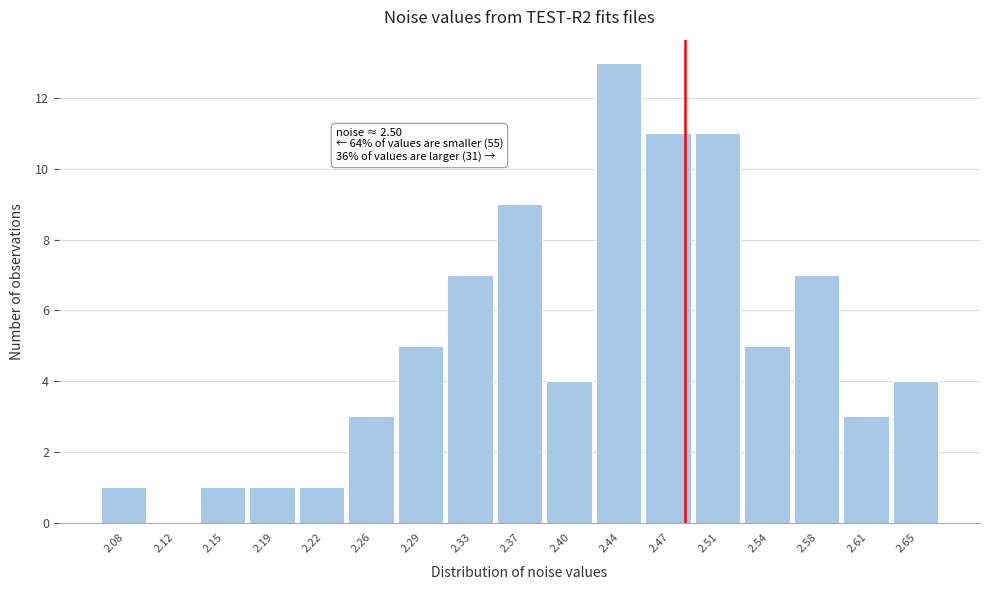

Reading left to right, list all the values displayed in this chart.

2.08=1	2.12=0	2.15=1	2.19=1	2.22=1	2.26=3	2.29=5	2.33=7	2.37=9	2.40=4	2.44=13	2.47=11	2.51=11	2.54=5	2.58=7	2.61=3	2.65=4